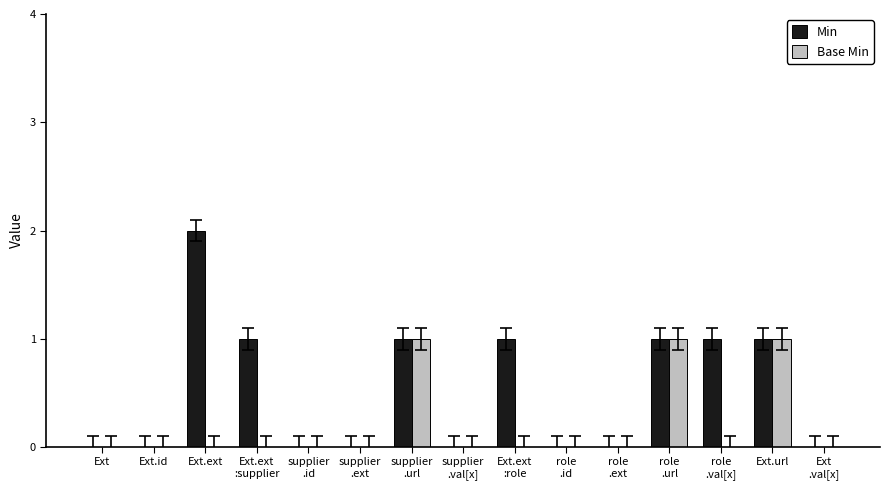

Reading right to left, what are all the values shown in this chart?

Min: Ext
.val[x]=0	Ext.url=1	role
.val[x]=1	role
.url=1	role
.ext=0	role
.id=0	Ext.ext
:role=1	supplier
.val[x]=0	supplier
.url=1	supplier
.ext=0	supplier
.id=0	Ext.ext
:supplier=1	Ext.ext=2	Ext.id=0	Ext=0
Base Min: Ext
.val[x]=0	Ext.url=1	role
.val[x]=0	role
.url=1	role
.ext=0	role
.id=0	Ext.ext
:role=0	supplier
.val[x]=0	supplier
.url=1	supplier
.ext=0	supplier
.id=0	Ext.ext
:supplier=0	Ext.ext=0	Ext.id=0	Ext=0